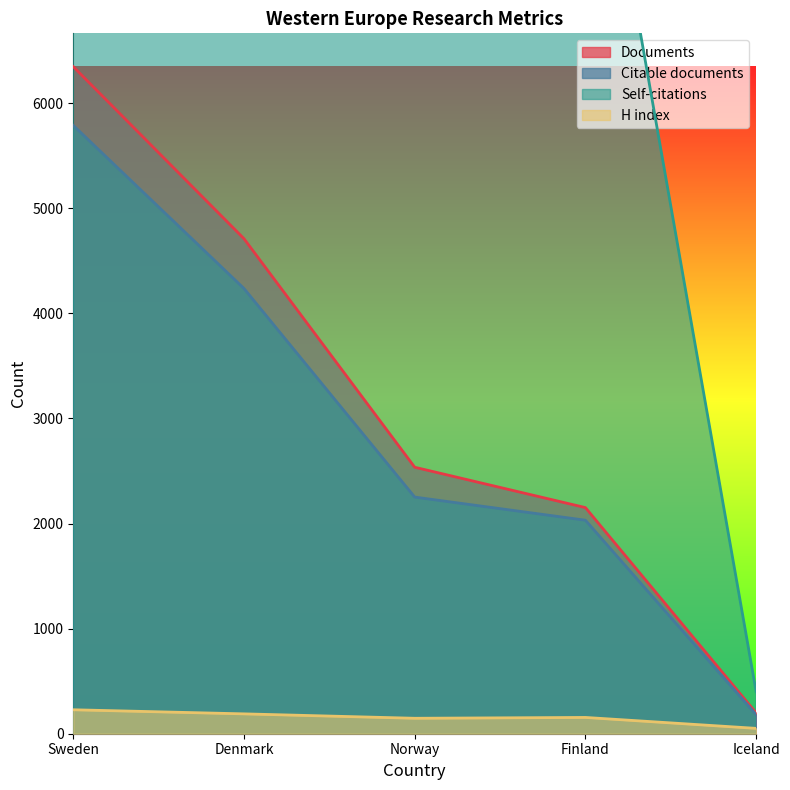

Which category has the highest value across all series?

Sweden